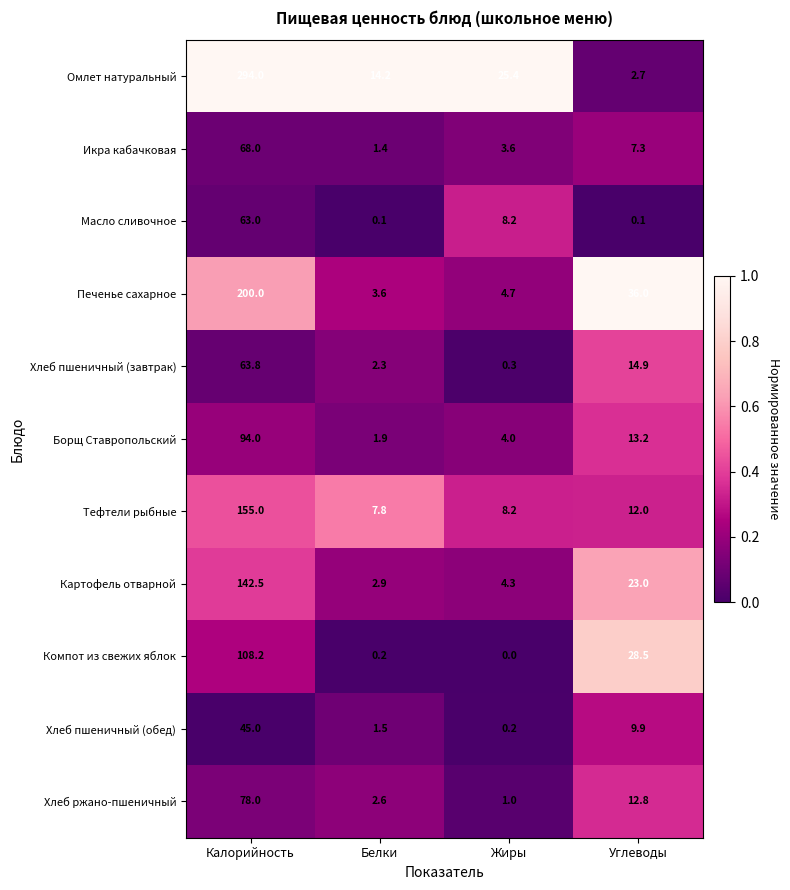

What is the total value across all series at Углеводы?

160.4